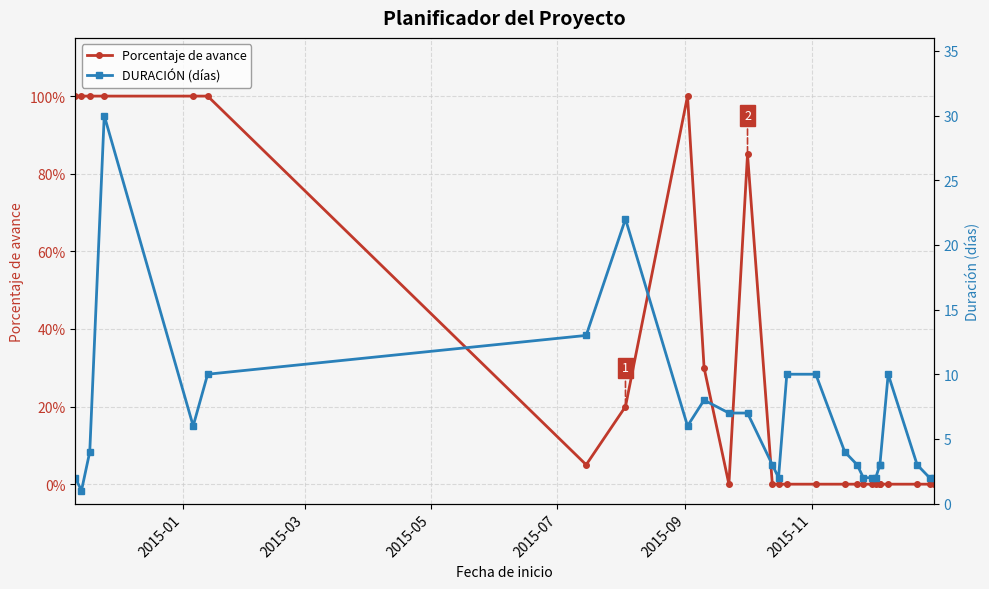

True or false: Porcentaje de avance and DURACIÓN (días) intersect in this chart.

False